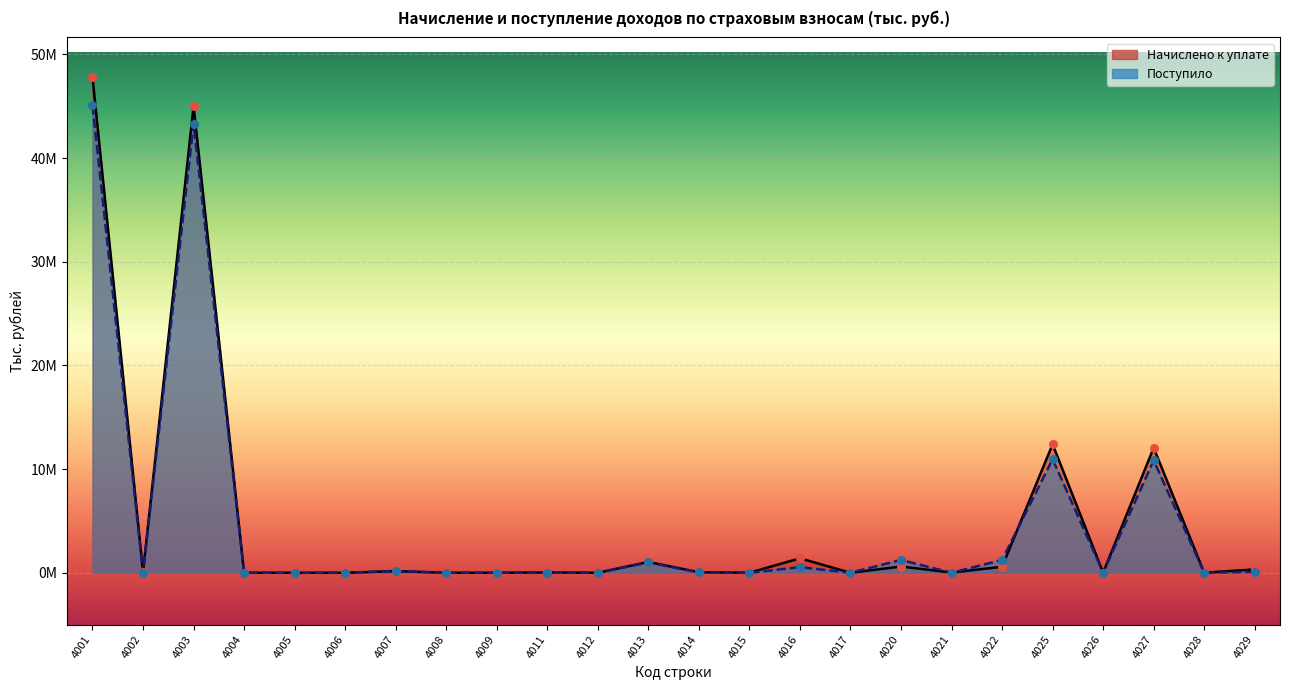

What is the total value across all series at 4022?

1815052